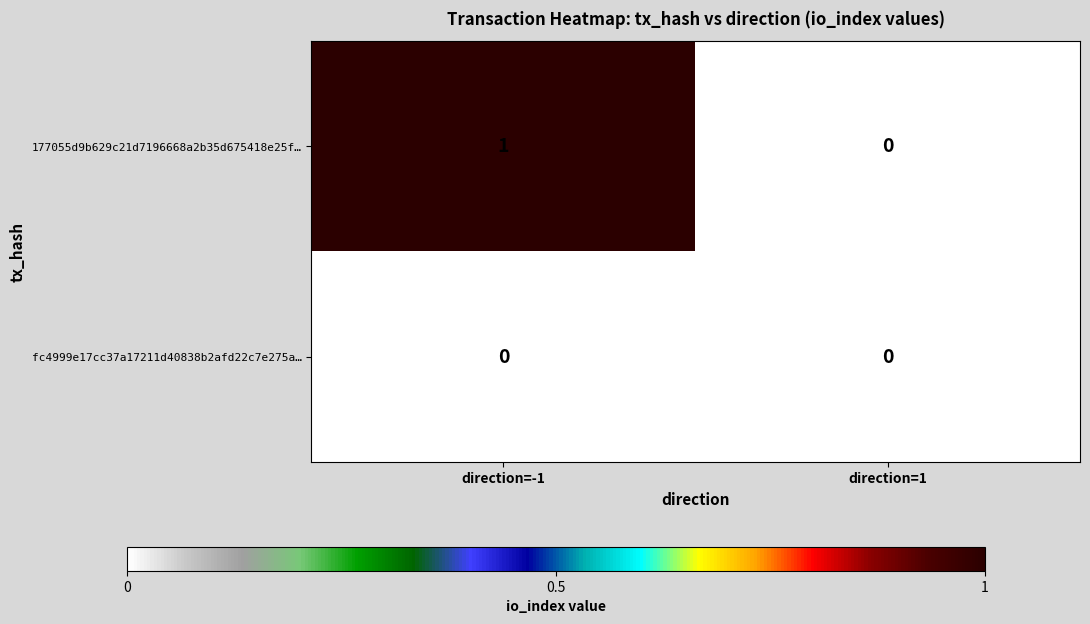

Reading left to right, list all the values displayed in this chart.

177055d9b629c21d7196668a2b35d675418e25f…: direction=-1=1	direction=1=0
fc4999e17cc37a17211d40838b2afd22c7e275a…: direction=-1=0	direction=1=0